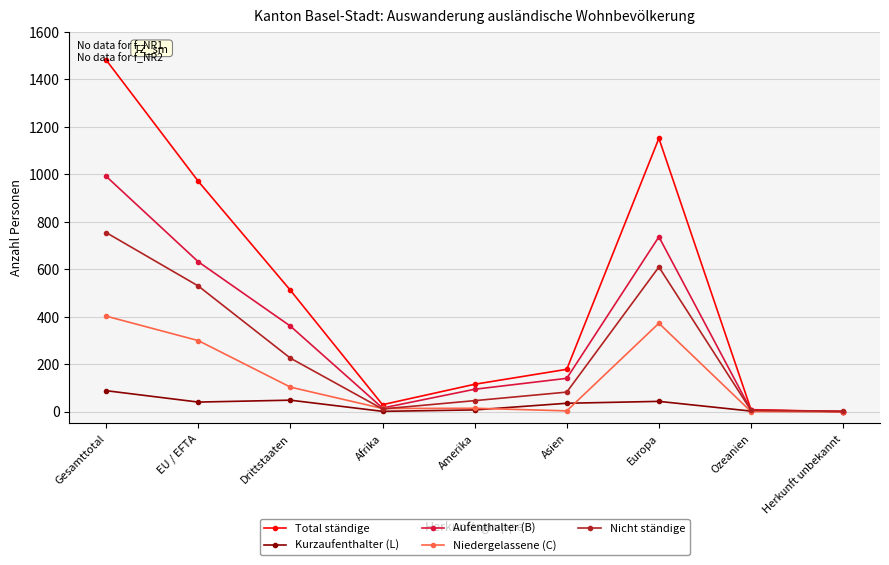

What is the value of the Kurzaufenthalter (L) point at the 7th from the left?

43